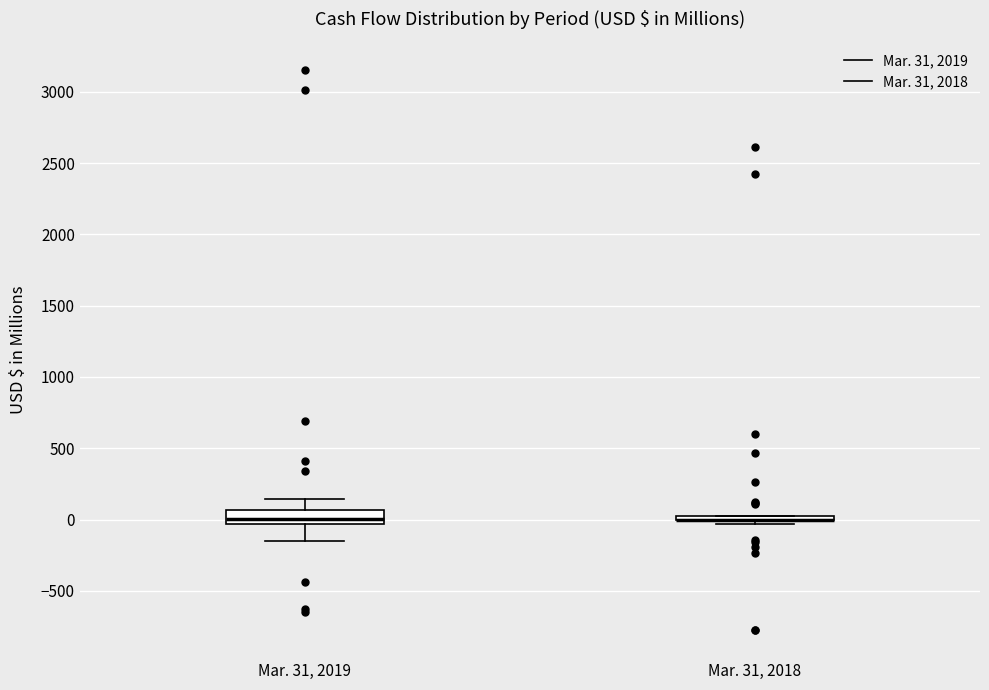

Where is the upper edge of the box for Mar. 31, 2019 on the y-axis? The values are not printed on the chart, so give them approximately, as read against the axis.

50